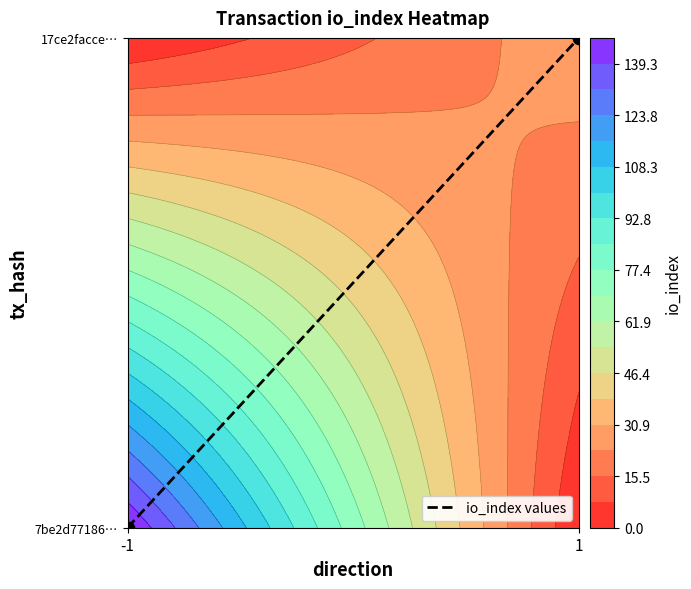

At which label is the value closest to 0?

-1